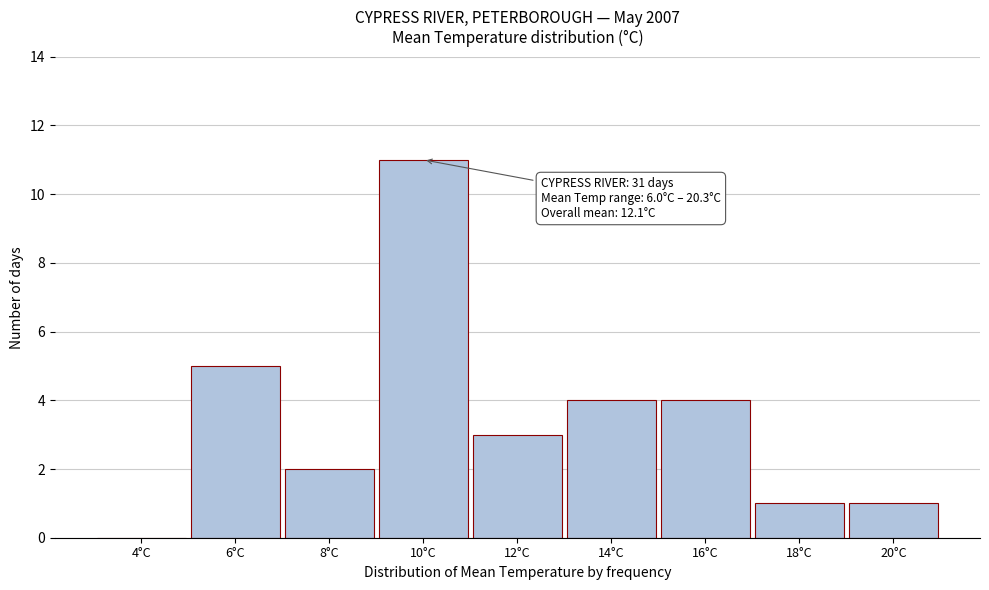

Reading right to left, list all the values displayed in this chart.

20°C=1	18°C=1	16°C=4	14°C=4	12°C=3	10°C=11	8°C=2	6°C=5	4°C=0